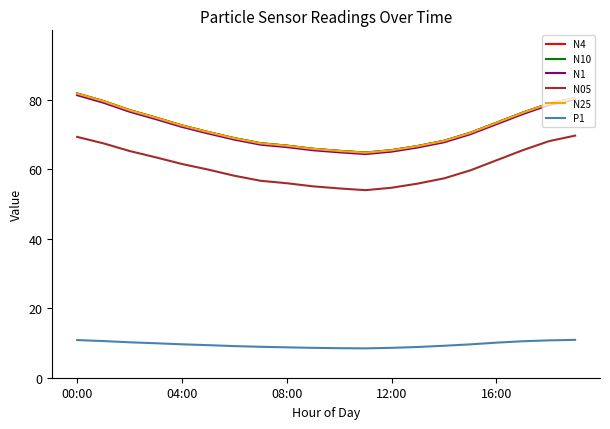

What is the maximum value shown in the chart?

81.8